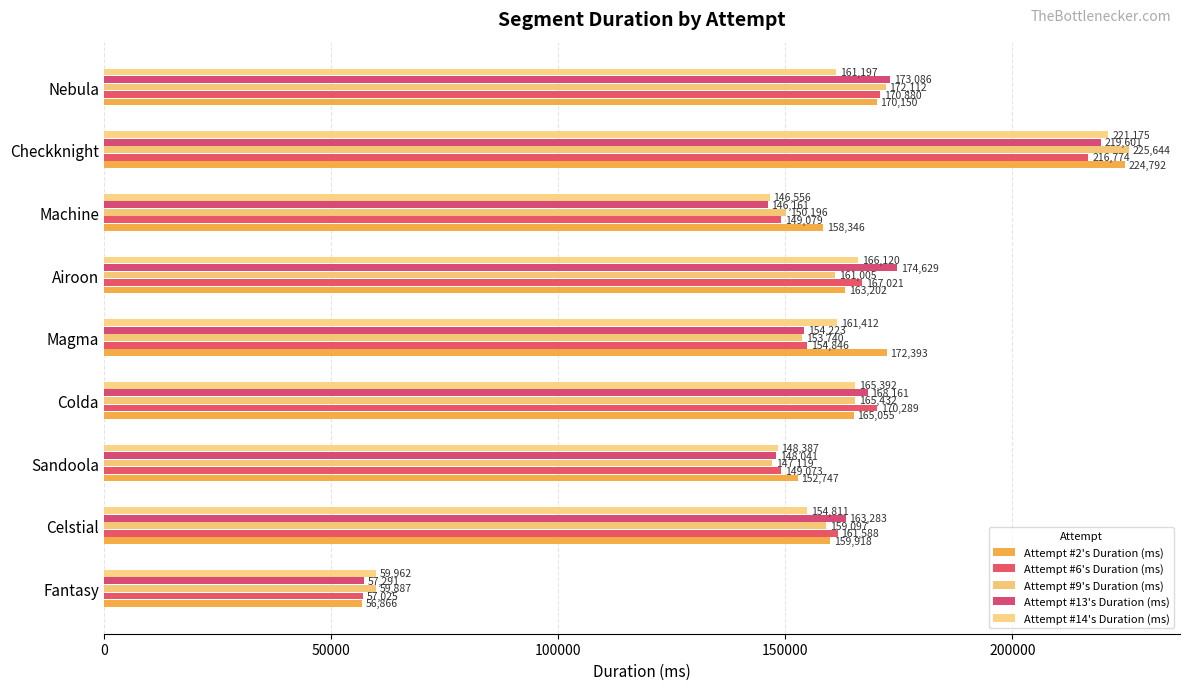

What are all the series names shown in the legend?

Attempt #2's Duration (ms), Attempt #6's Duration (ms), Attempt #9's Duration (ms), Attempt #13's Duration (ms), Attempt #14's Duration (ms)